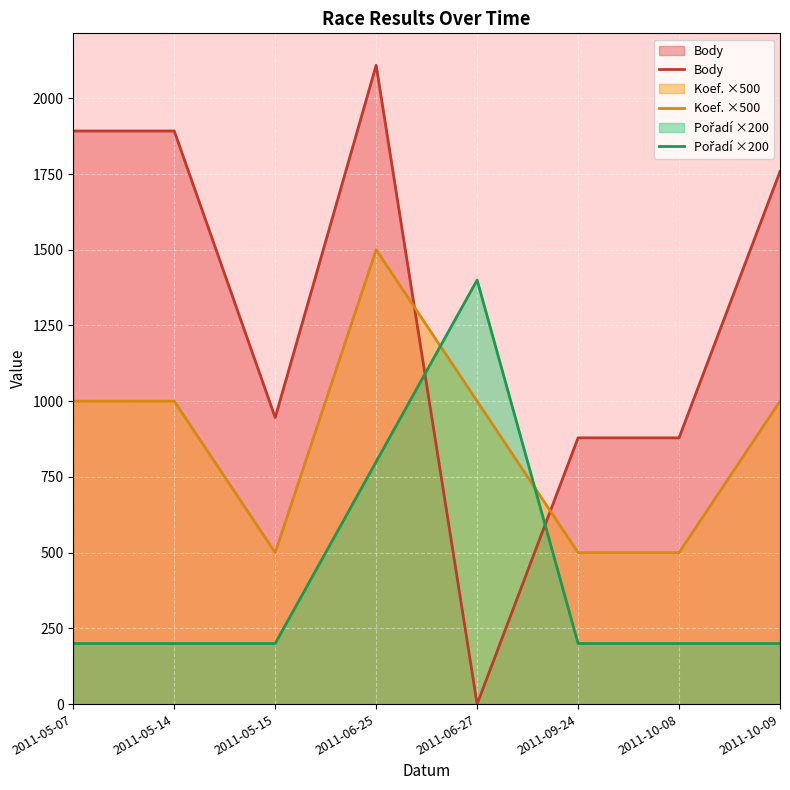

Reading left to right, list all the values displayed in this chart.

Body: 2011-05-07=1892	2011-05-14=1892	2011-05-15=946	2011-06-25=2109	2011-06-27=0	2011-09-24=879	2011-10-08=879	2011-10-09=1758
Koef. ×500: 2011-05-07=1000	2011-05-14=1000	2011-05-15=500	2011-06-25=1500	2011-06-27=1000	2011-09-24=500	2011-10-08=500	2011-10-09=1000
Pořadí ×200: 2011-05-07=200	2011-05-14=200	2011-05-15=200	2011-06-25=800	2011-06-27=1400	2011-09-24=200	2011-10-08=200	2011-10-09=200